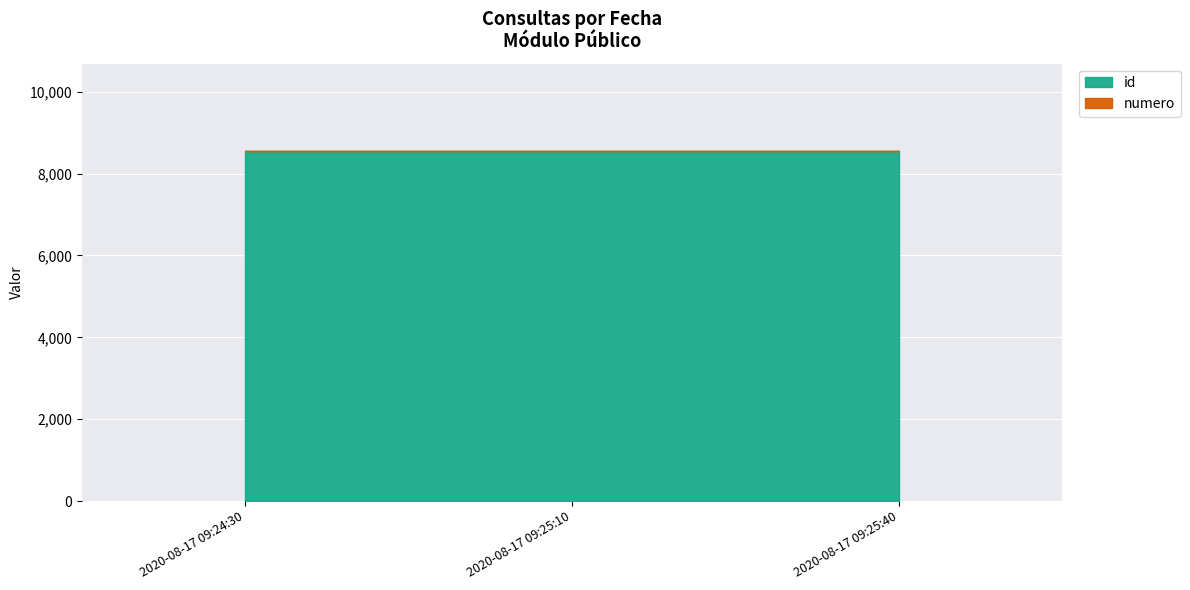

Is it true that numero equals 4196 at 2020-08-17 09:25:10?

False